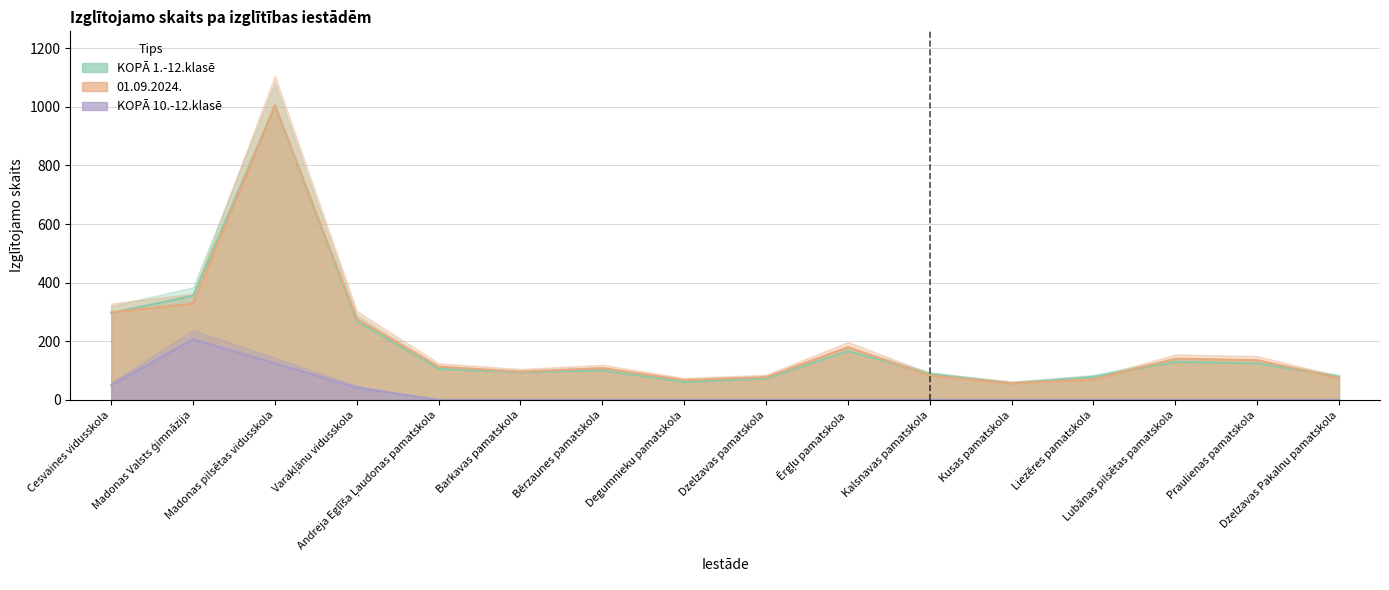

What is the label of the 2nd point from the left?

Madonas Valsts ģimnāzija